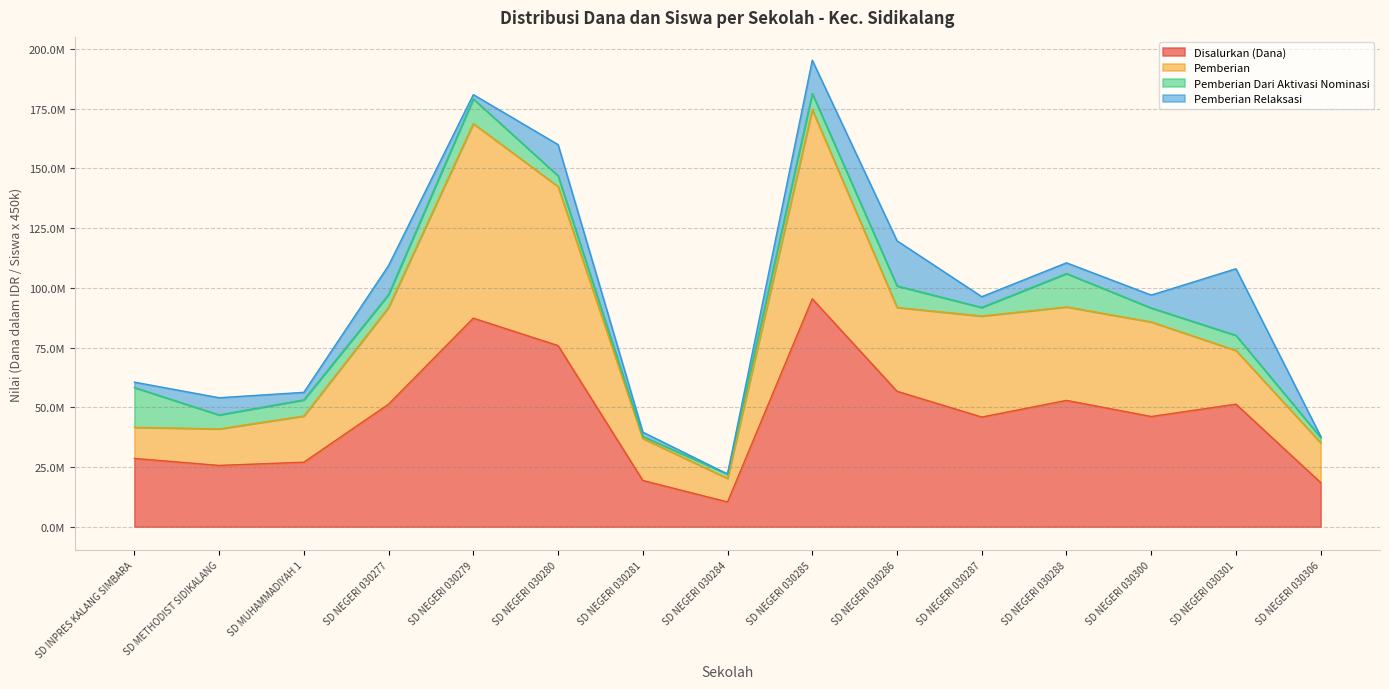

The Pemberian series shows 95571625 at SD NEGERI 030285. True or false?

False